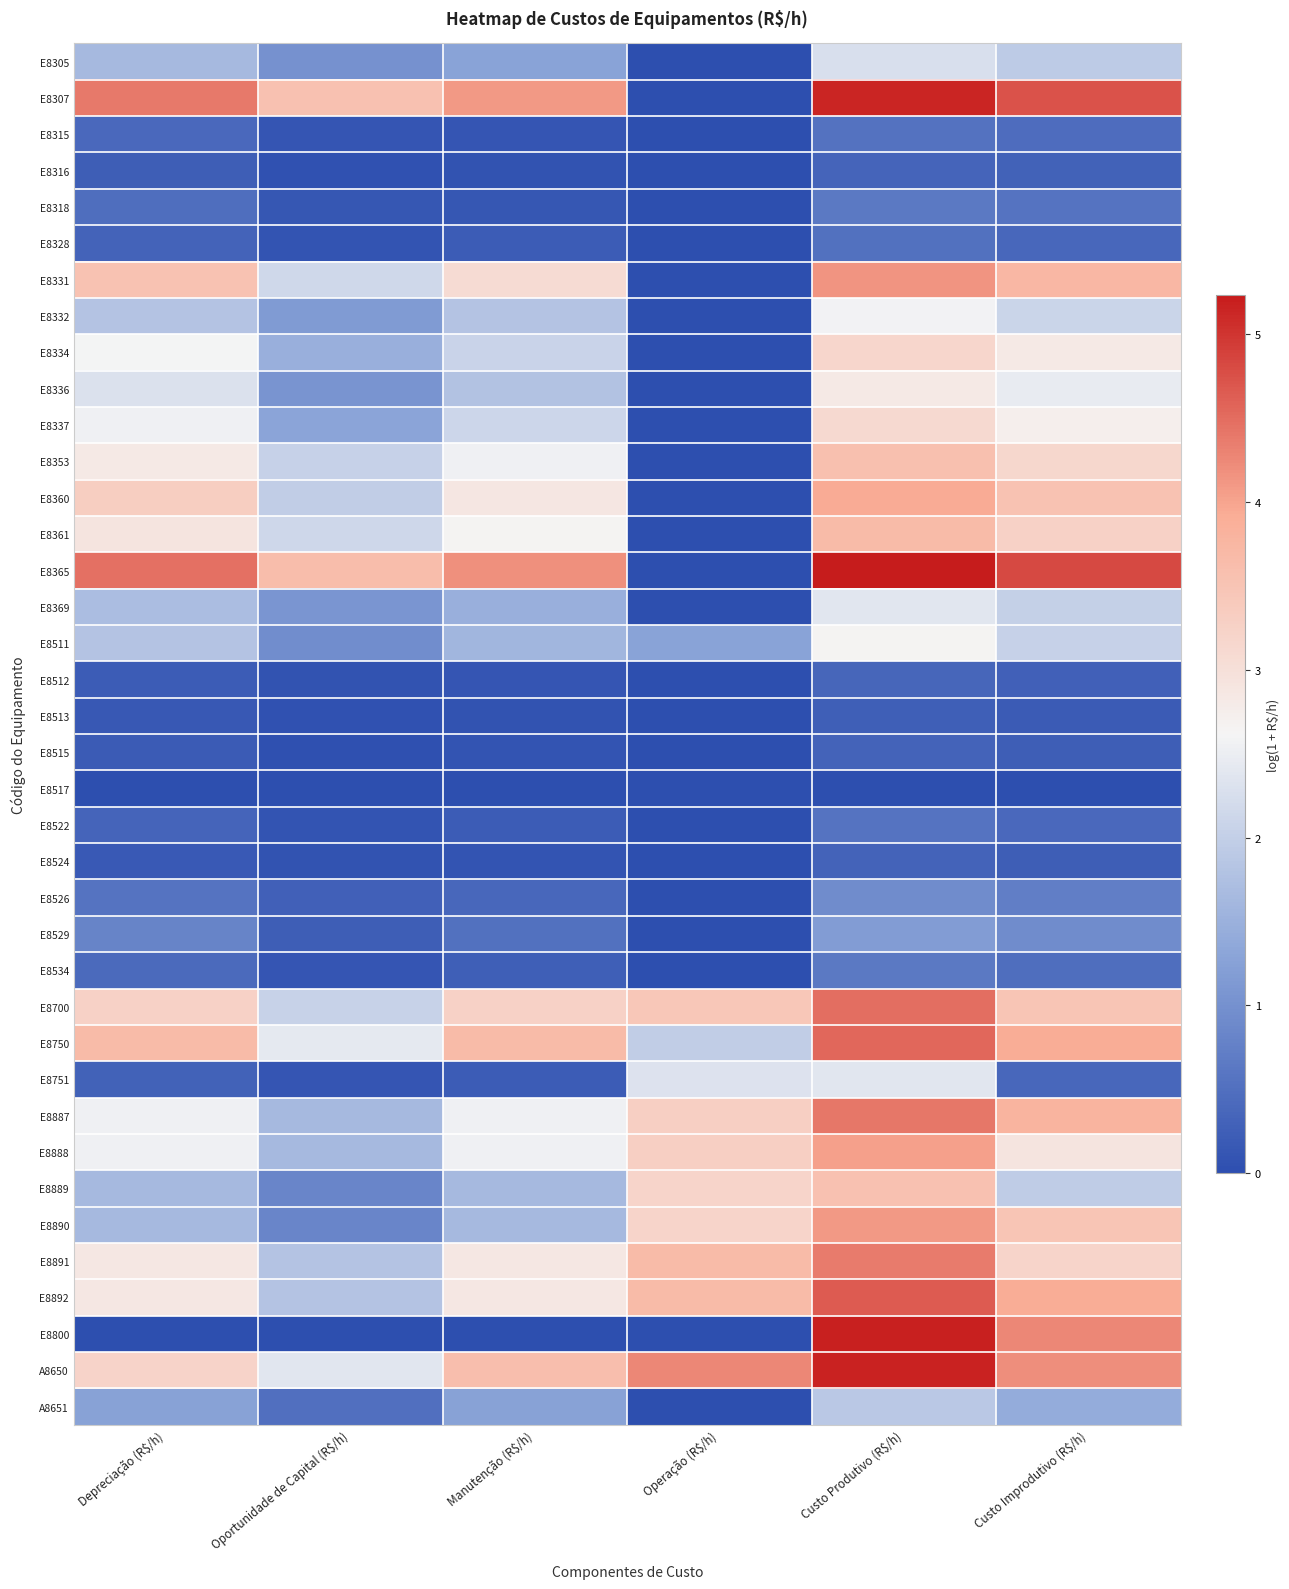

What is the difference between the highest and lowest values at Custo Improdutivo (R$/h)?

4.8